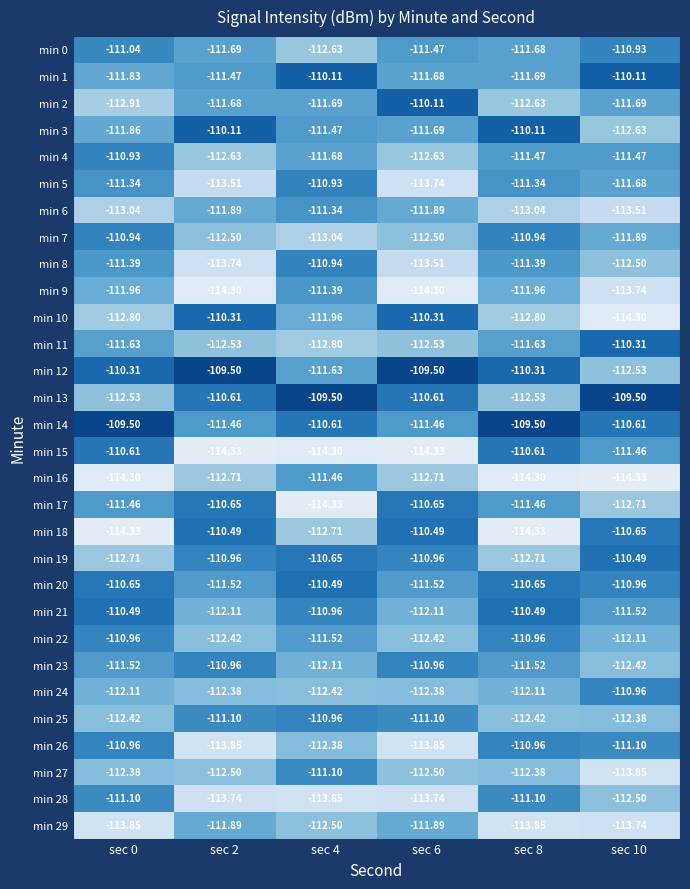

Is the value of min 12 at sec 4 greater than the value of min 7 at sec 0?

No